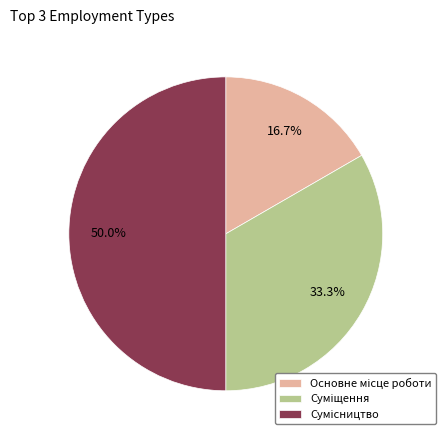

How many slices are in this pie chart?

3